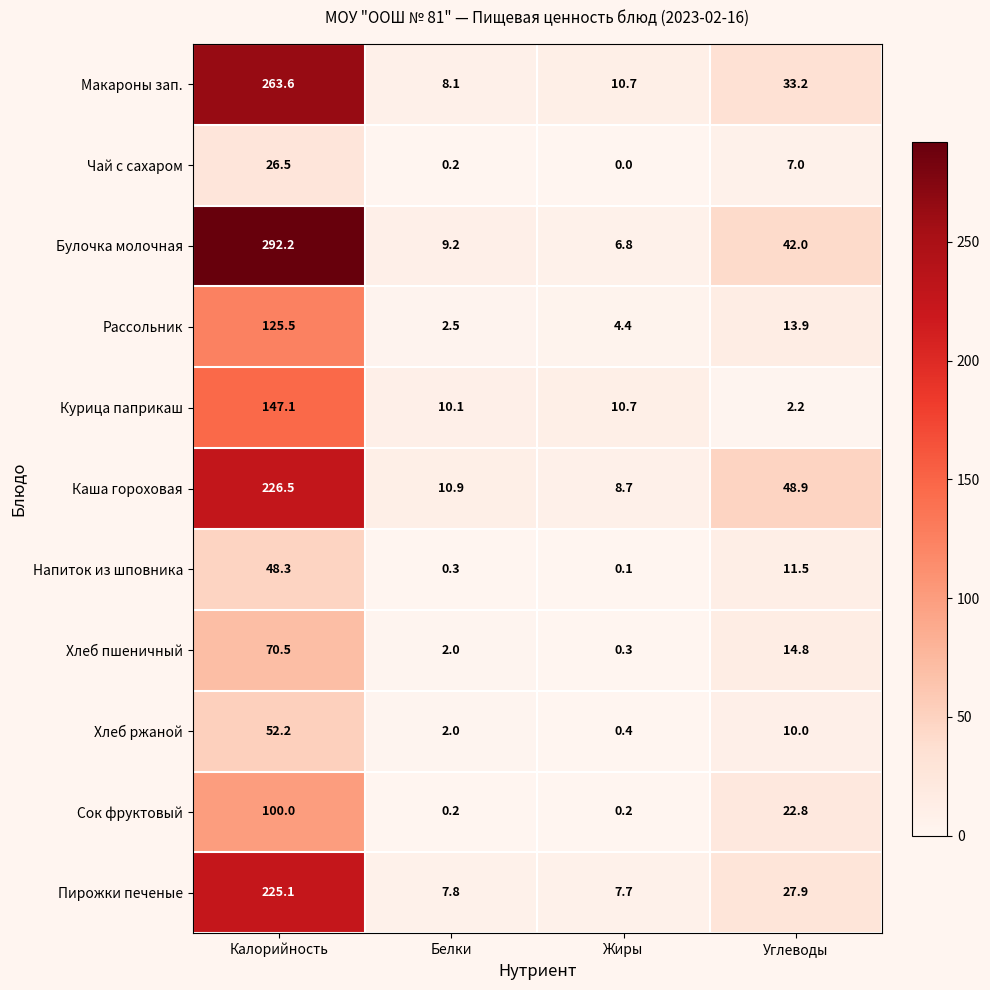

What is the total value across all series at Белки?

53.3